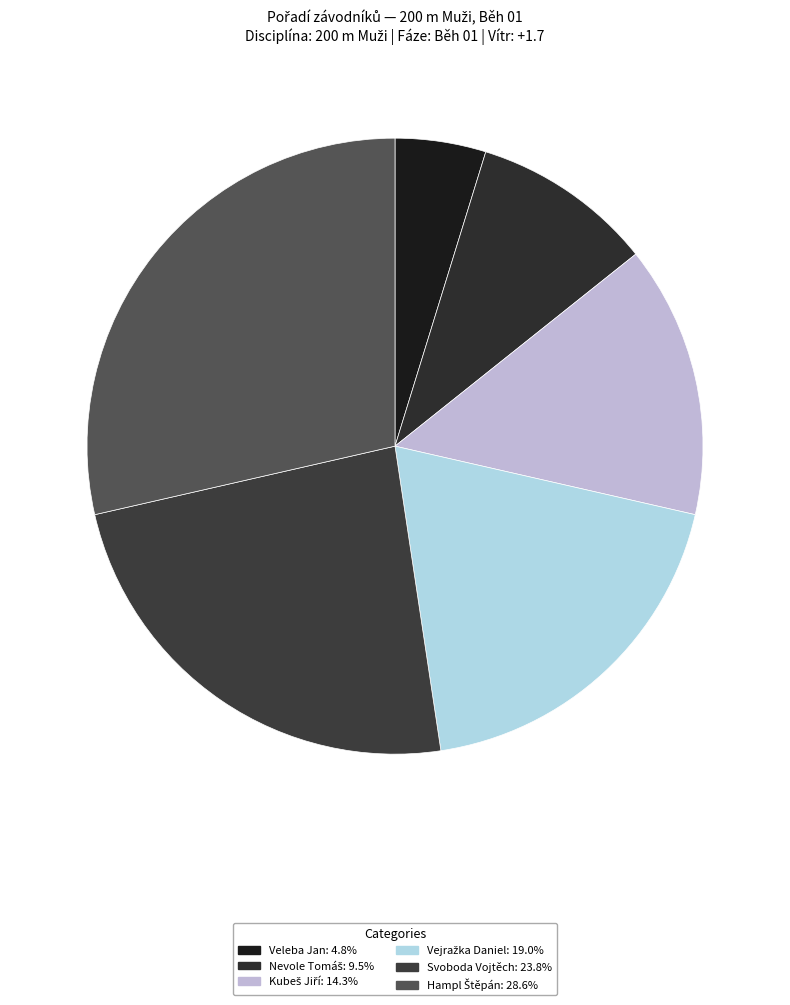

How many segments does this pie chart have?

6